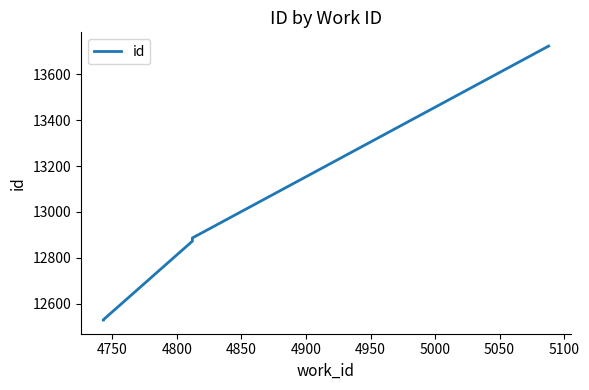

What is the difference between the maximum and minimum values?

1192